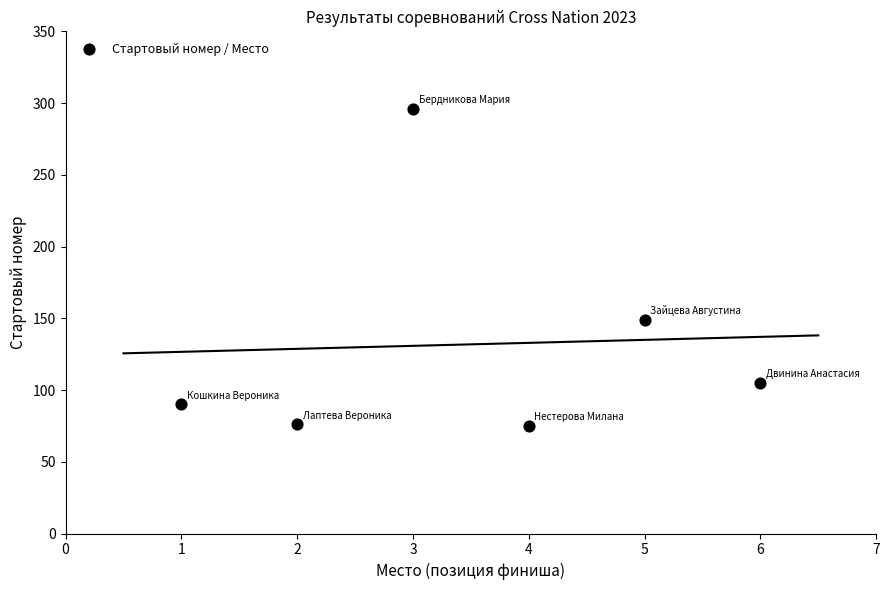

What is the average X value?

4